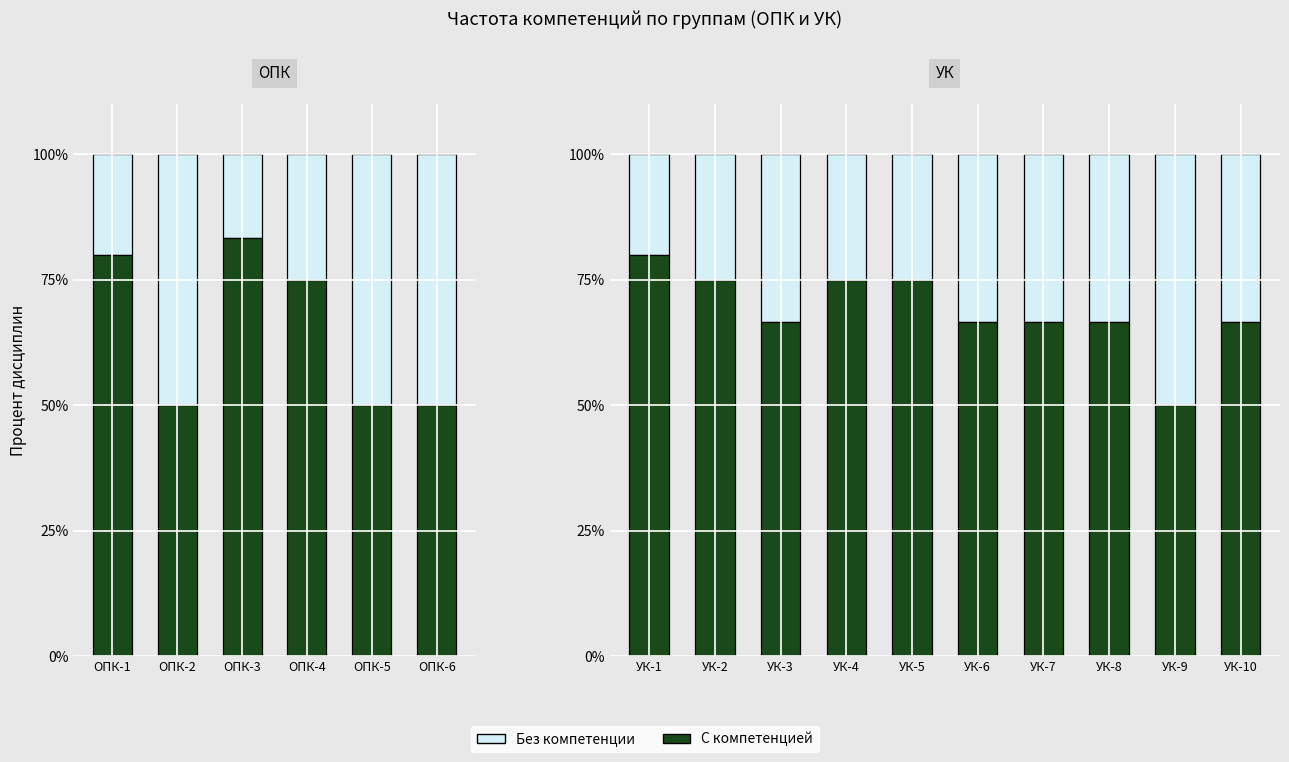

Which series has the largest range (max minus min)?

Нет компетенции (норм.)